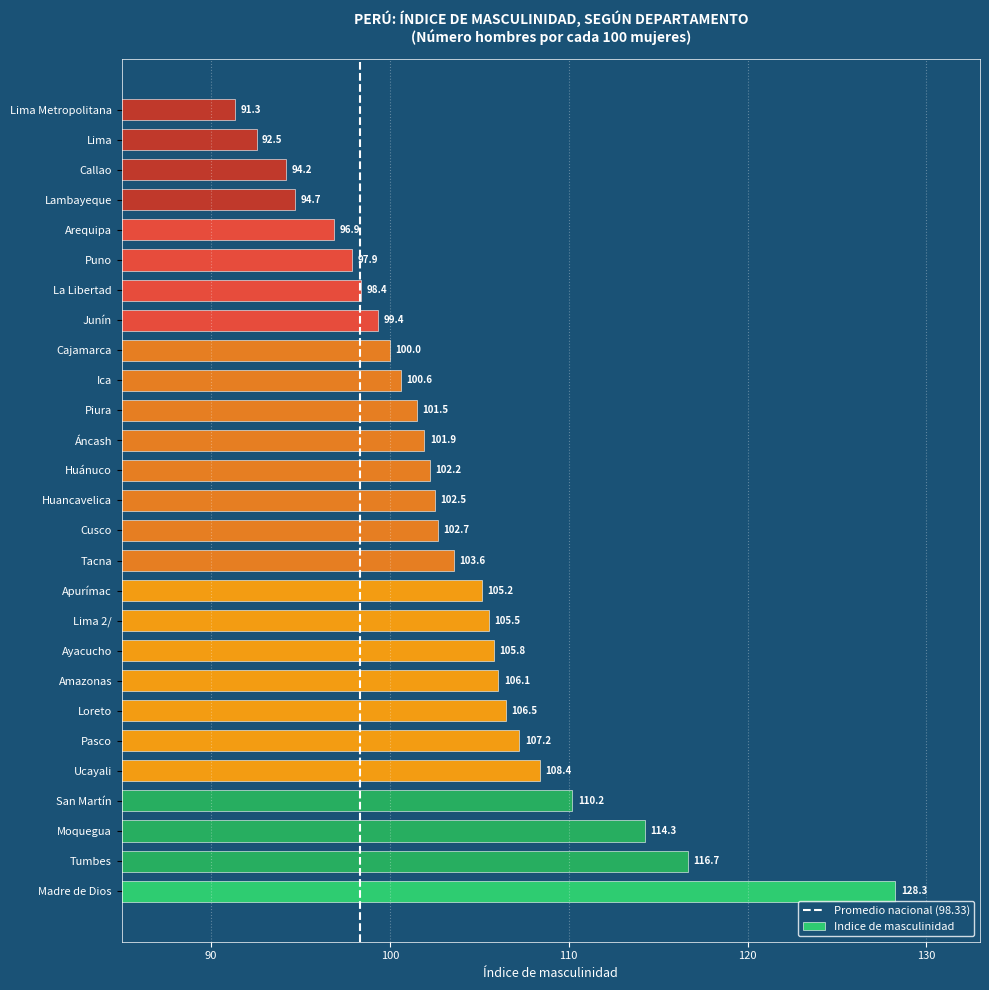

What is the difference between the second highest and minimum values?

25.3